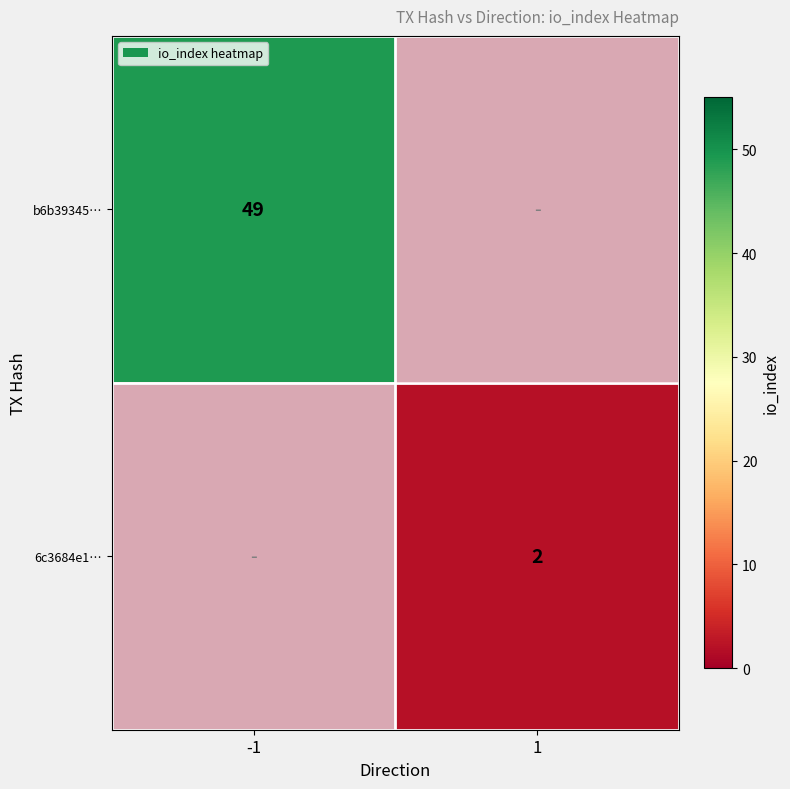

What is the sum of the b6b39345… values at 1 and -1?

49